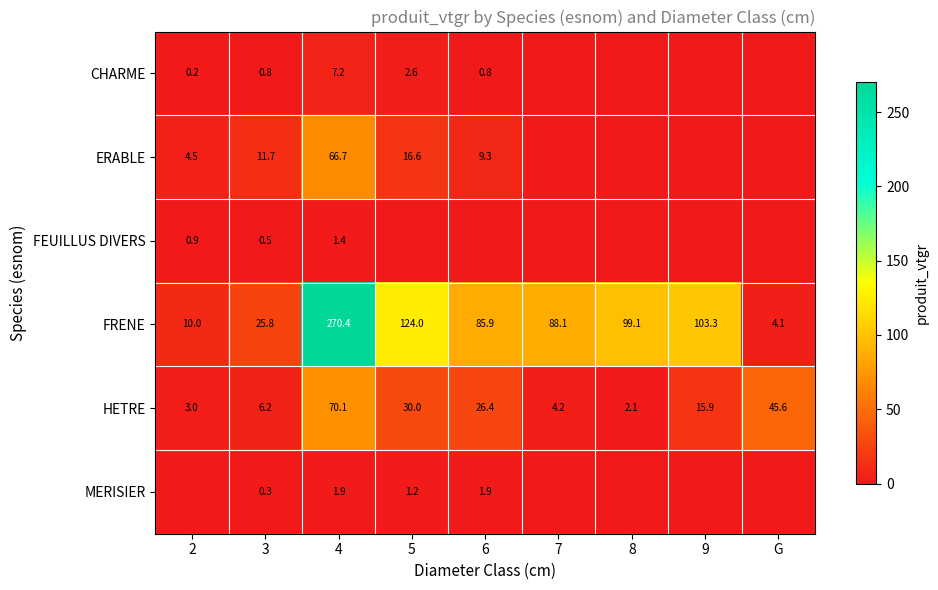

Rank the categories by HETRE value from lowest to highest.

8, 2, 7, 3, 9, 6, 5, G, 4